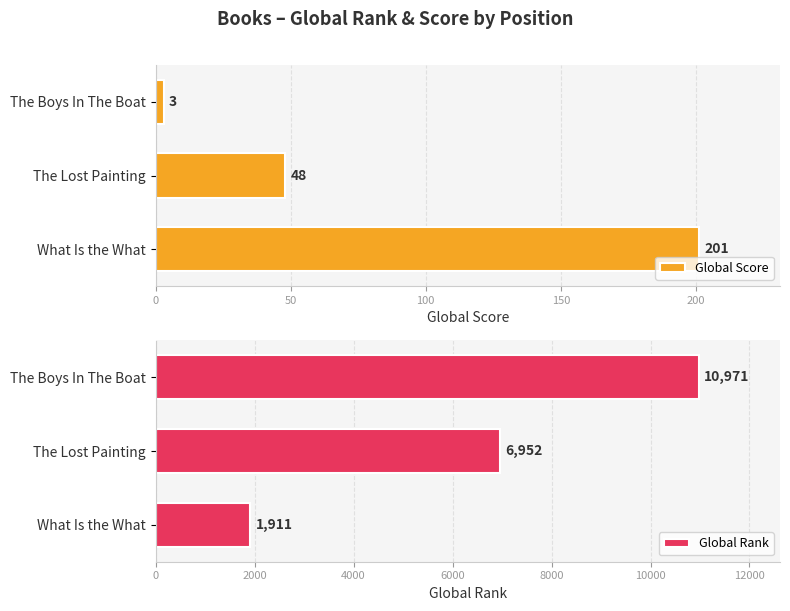

Count the Global Score values in the range 3 to 201.

3